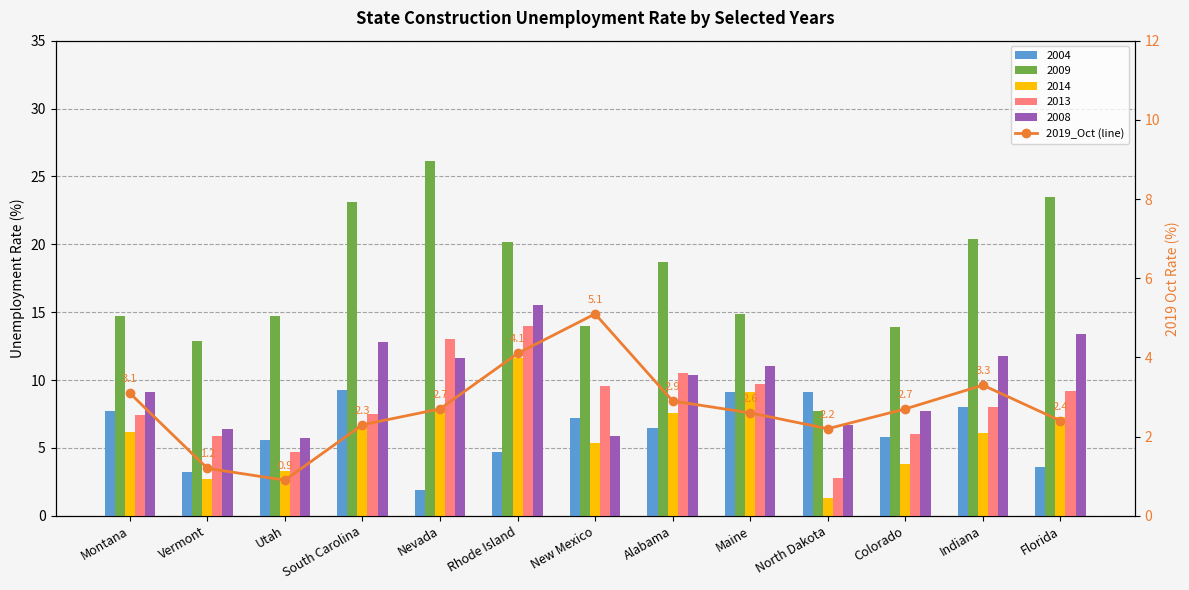

Rank the categories by value from highest to lowest.

New Mexico, Rhode Island, Indiana, Montana, Alabama, Nevada, Colorado, Maine, Florida, South Carolina, North Dakota, Vermont, Utah